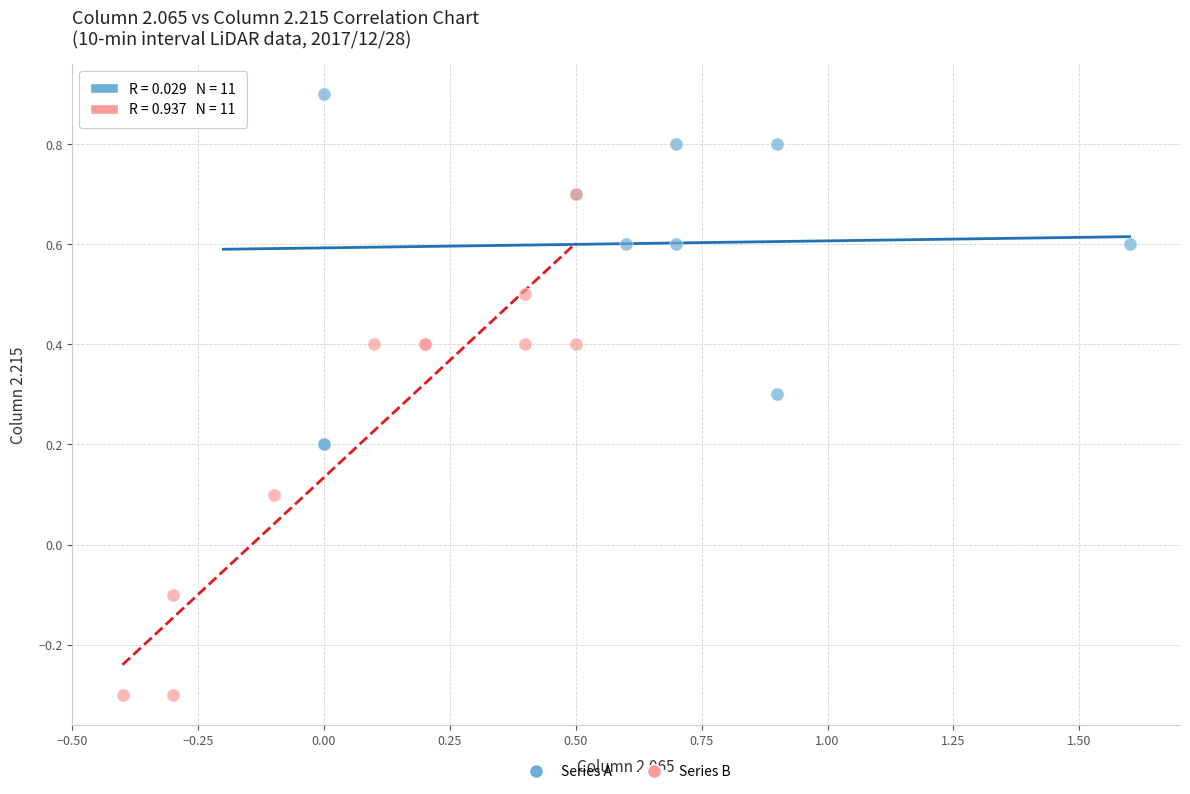

Which series contains the highest Y value?

Series A